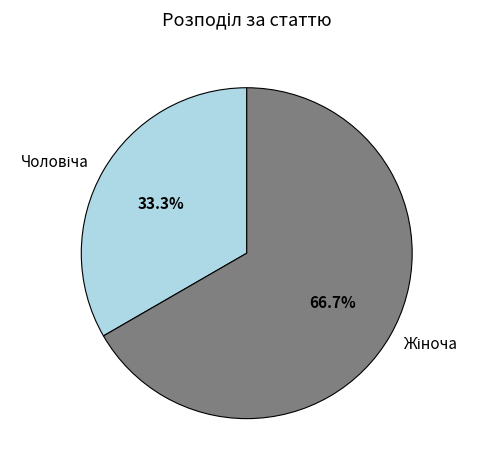

Does any single category account for the majority?

Yes